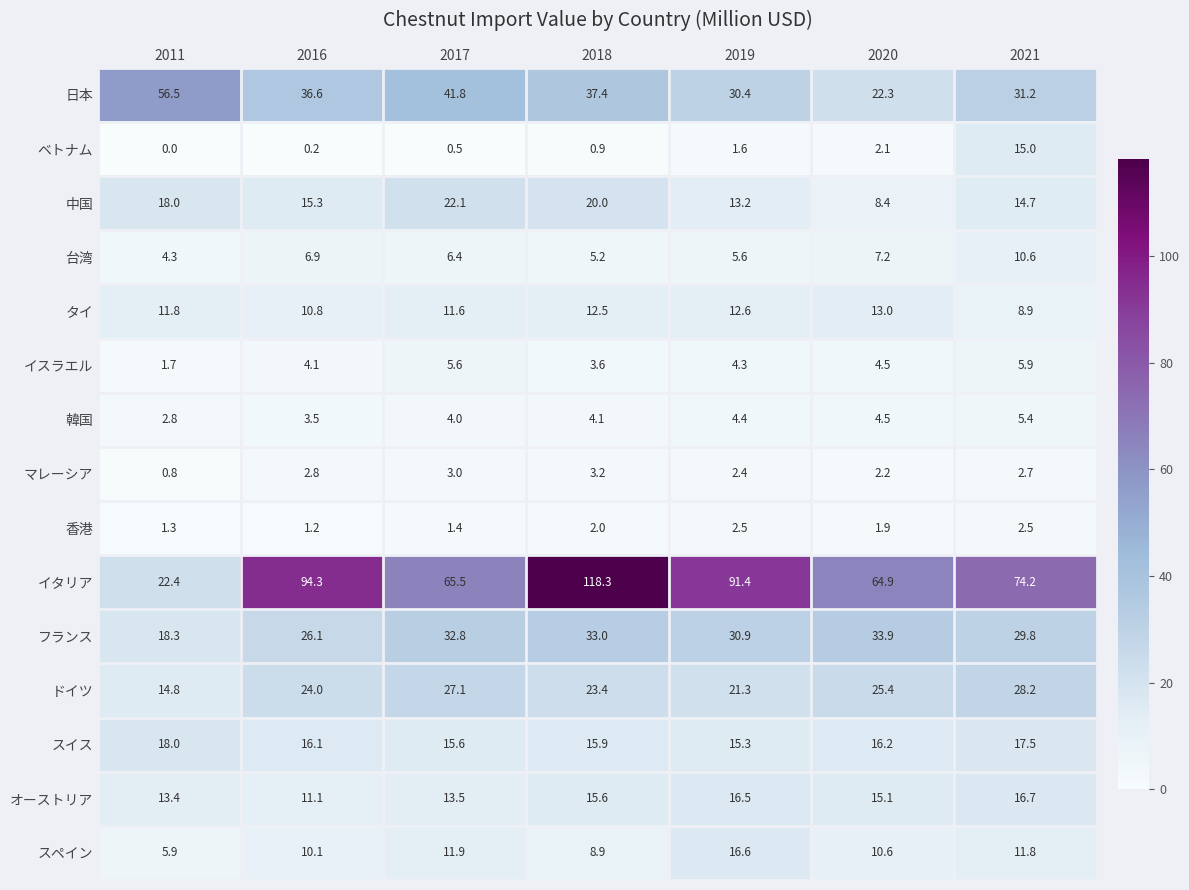

What is the spread (max minus min) of values at 2021?

71.7